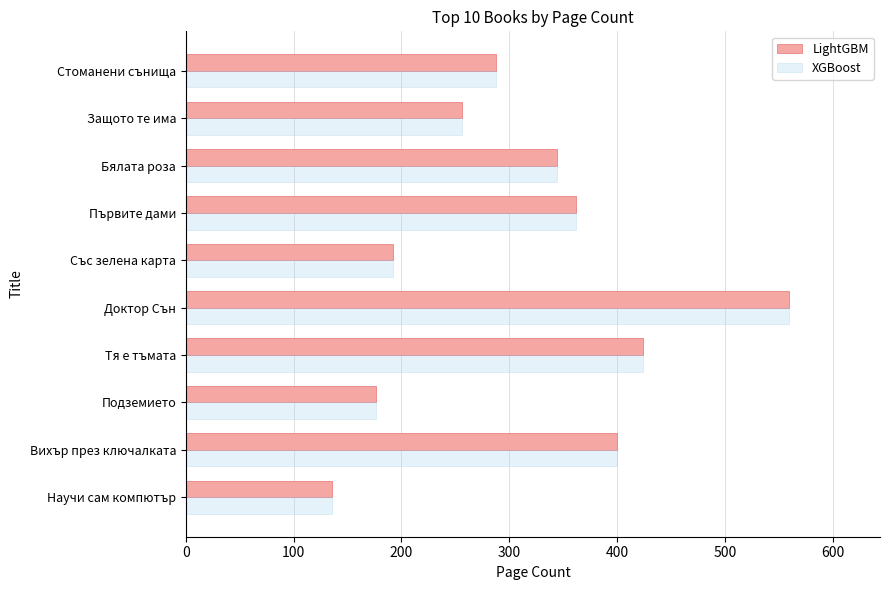

How many series are shown in this chart?

2